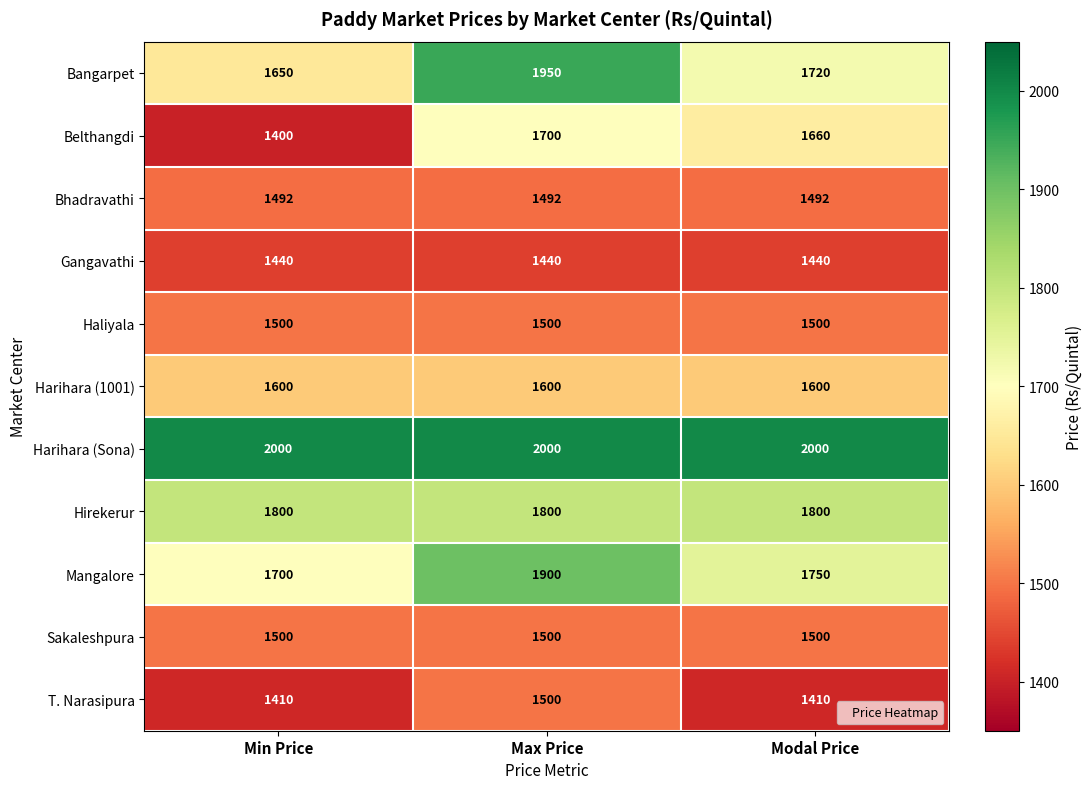

Is it true that Haliyala equals 562 at Modal Price?

False